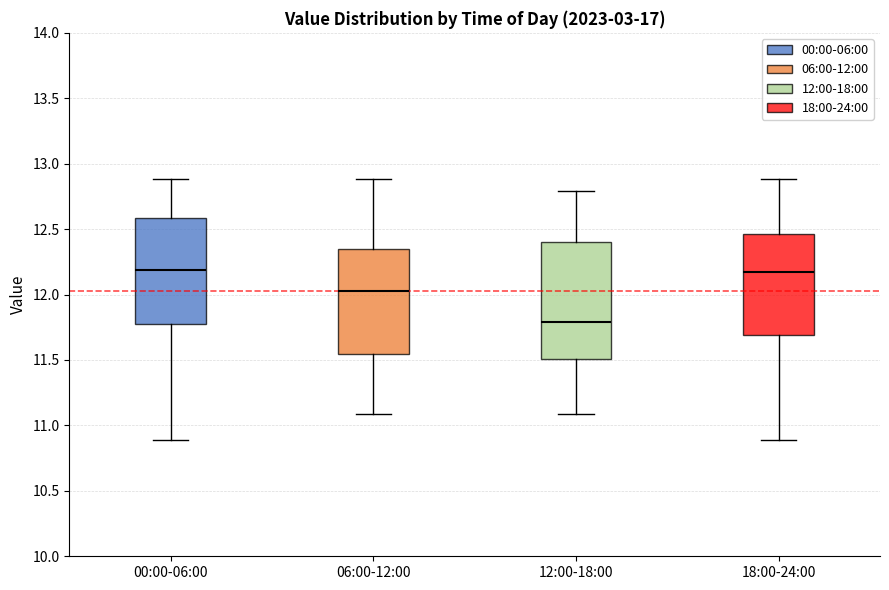

Reading left to right, transcribe this box plot: for each box, give where its median line is, the range the box spans, and where its two whiskers end, as read against the y-axis. The values are not printed on the chart, so give them approximately, as read against the axis.

00:00-06:00: median 12.20, box 11.80 to 12.60, whiskers 10.90 to 12.90
06:00-12:00: median 12.05, box 11.55 to 12.35, whiskers 11.10 to 12.90
12:00-18:00: median 11.80, box 11.50 to 12.40, whiskers 11.10 to 12.80
18:00-24:00: median 12.15, box 11.70 to 12.45, whiskers 10.90 to 12.90